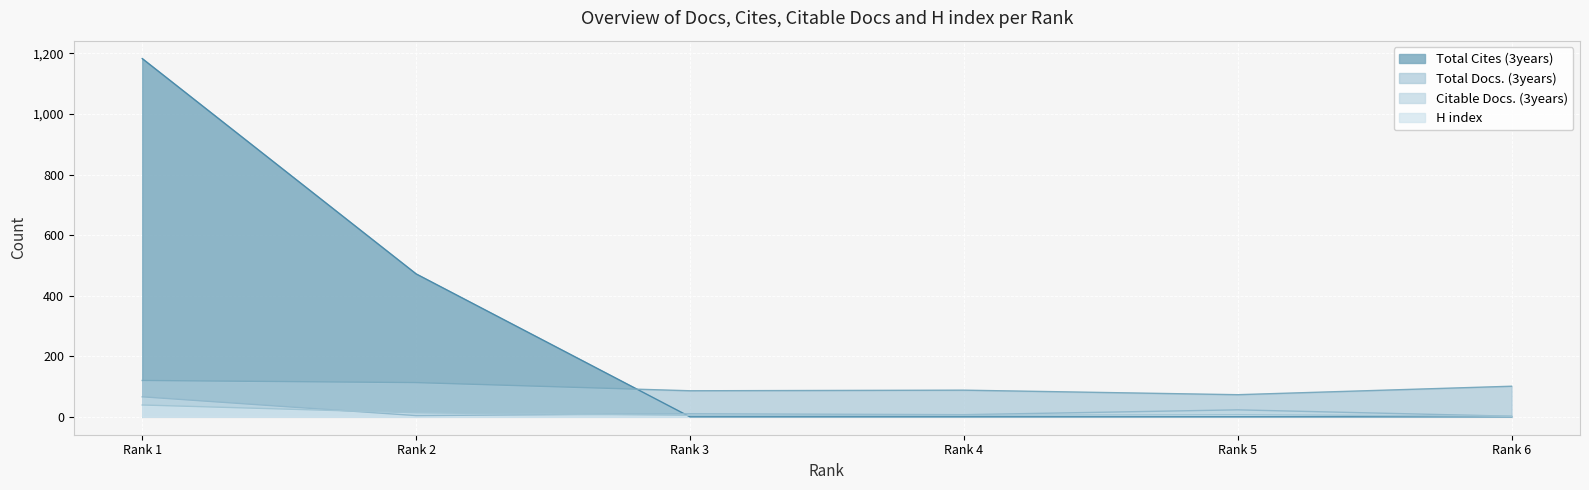

Count the number of data series in this chart.

4